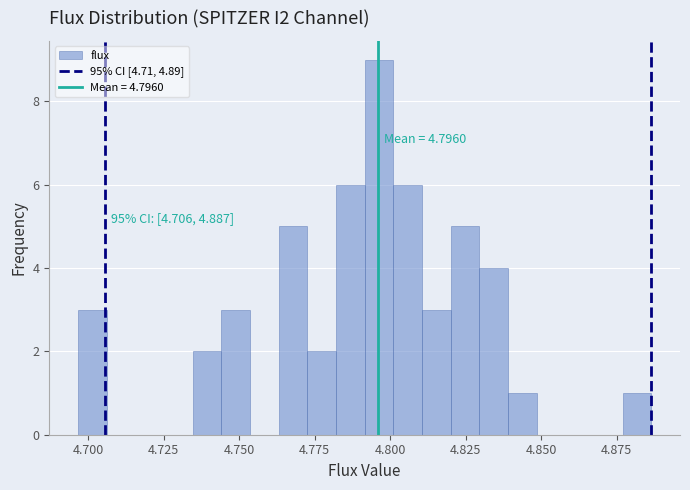

Read against the x-axis, roughly where is the centre of the tallest bar?

4.795